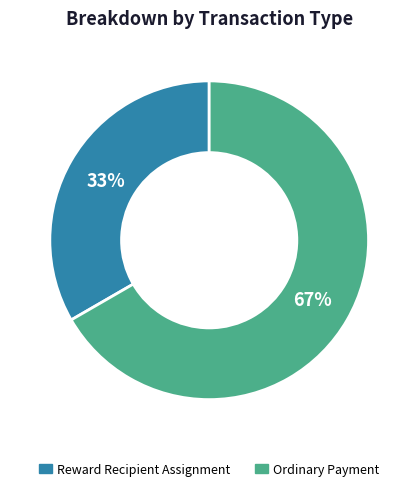

What is the majority slice?

Ordinary Payment